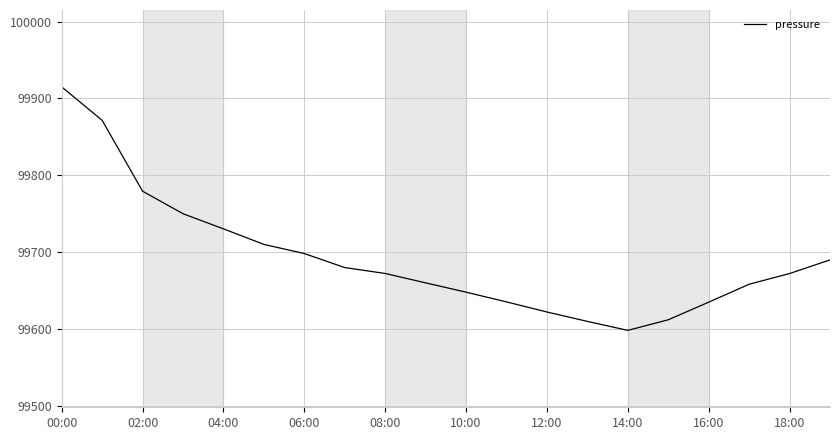

What is the greatest value displayed?

99915.0